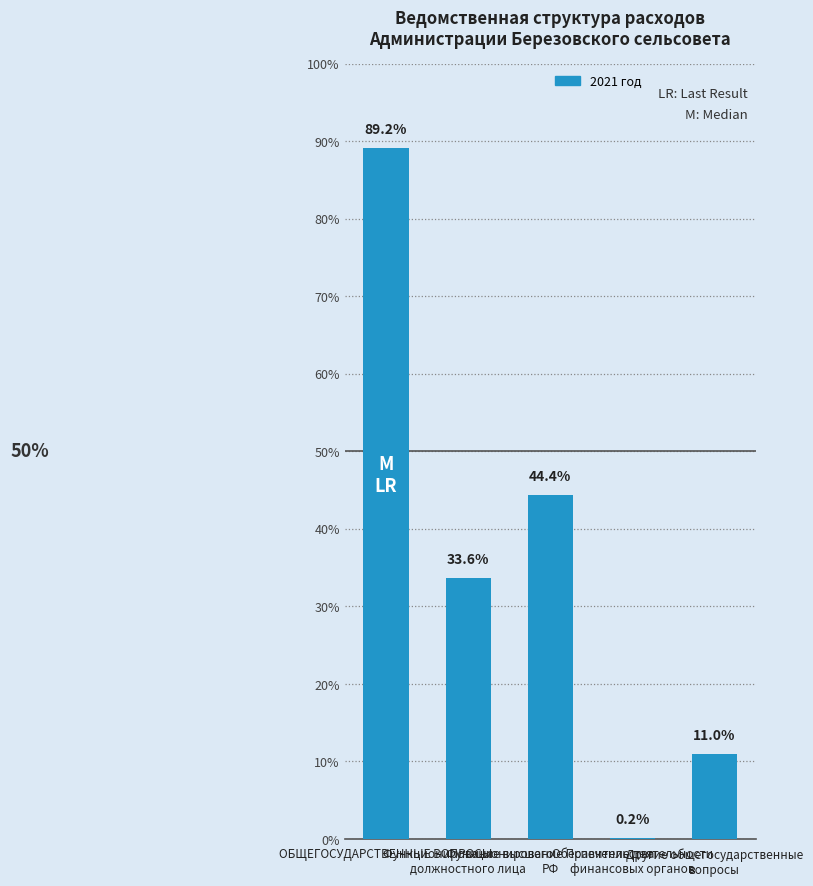

What position from the right is Функционирование высшего
должностного лица?

4